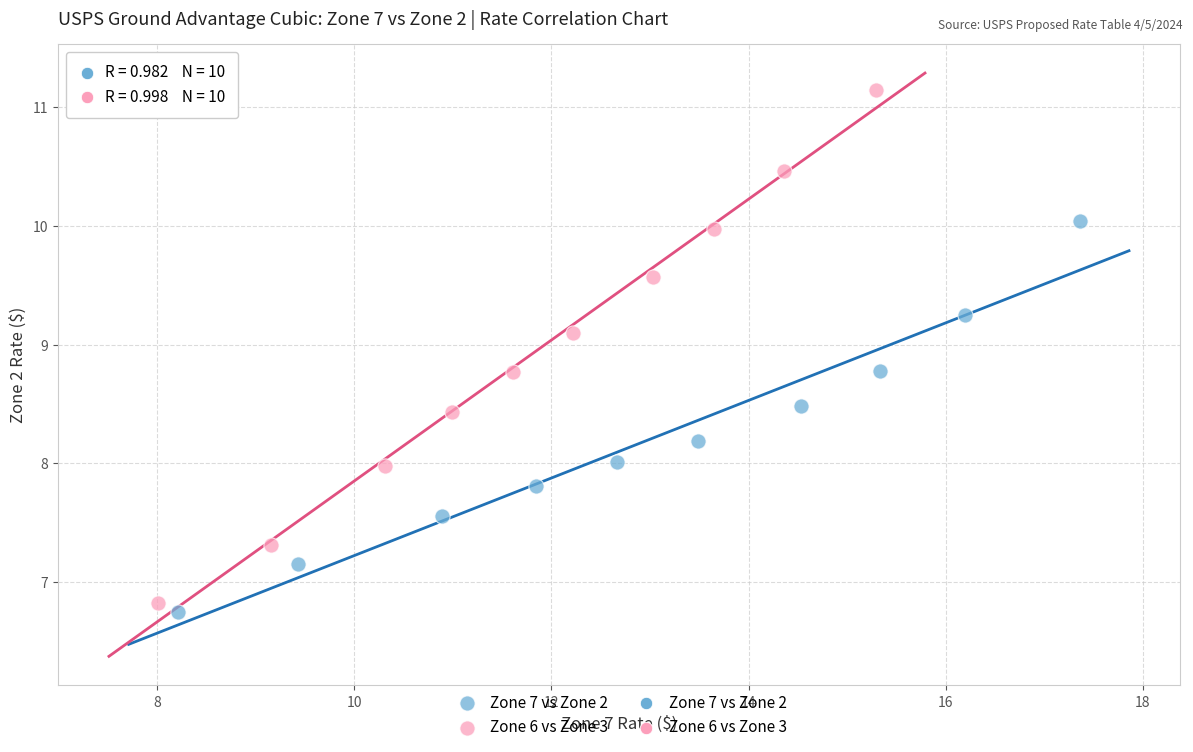

Which series has the widest spread of Y values?

Zone 6 vs Zone 3